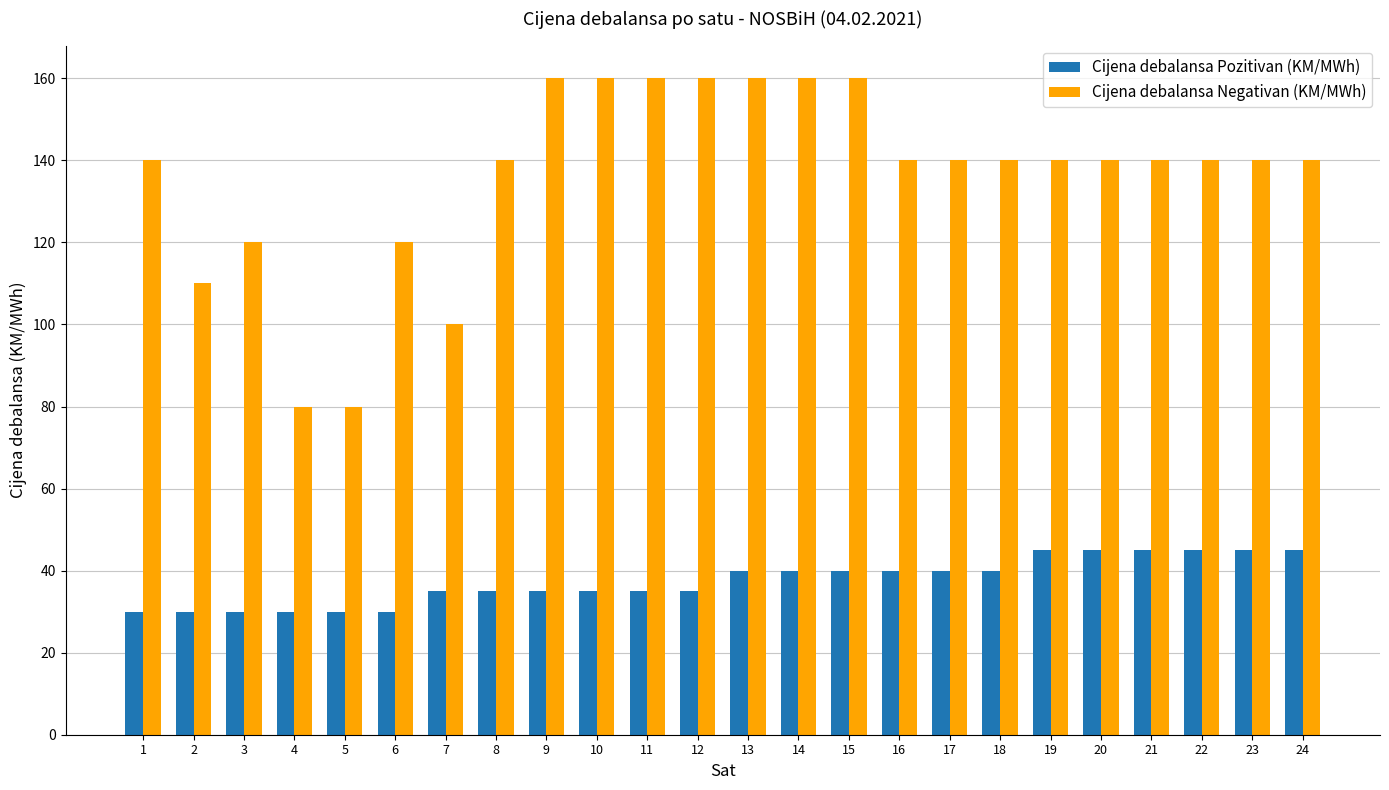

What is the sum of the Cijena debalansa Negativan (KM/MWh) values at 14 and 21?

300